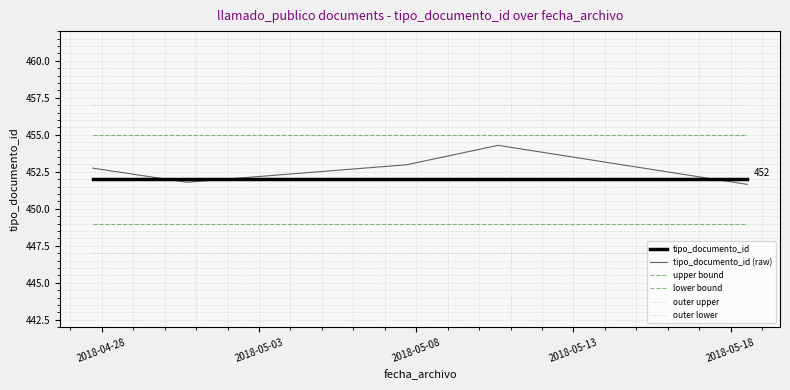

Which category has the lowest value in the tipo_documento_id series?

2018-04-28